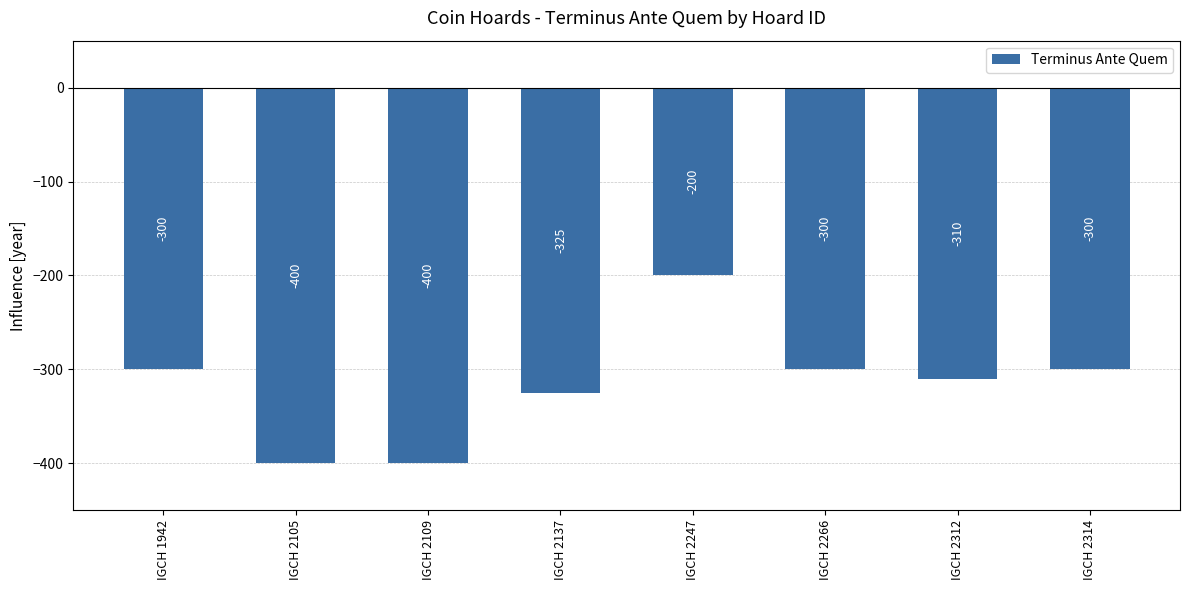

Is it true that the value at IGCH 2266 is -536?

False